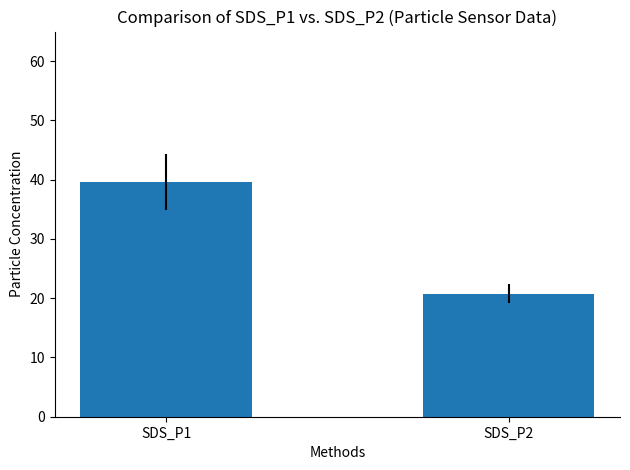

What is the sum of all values?

60.5